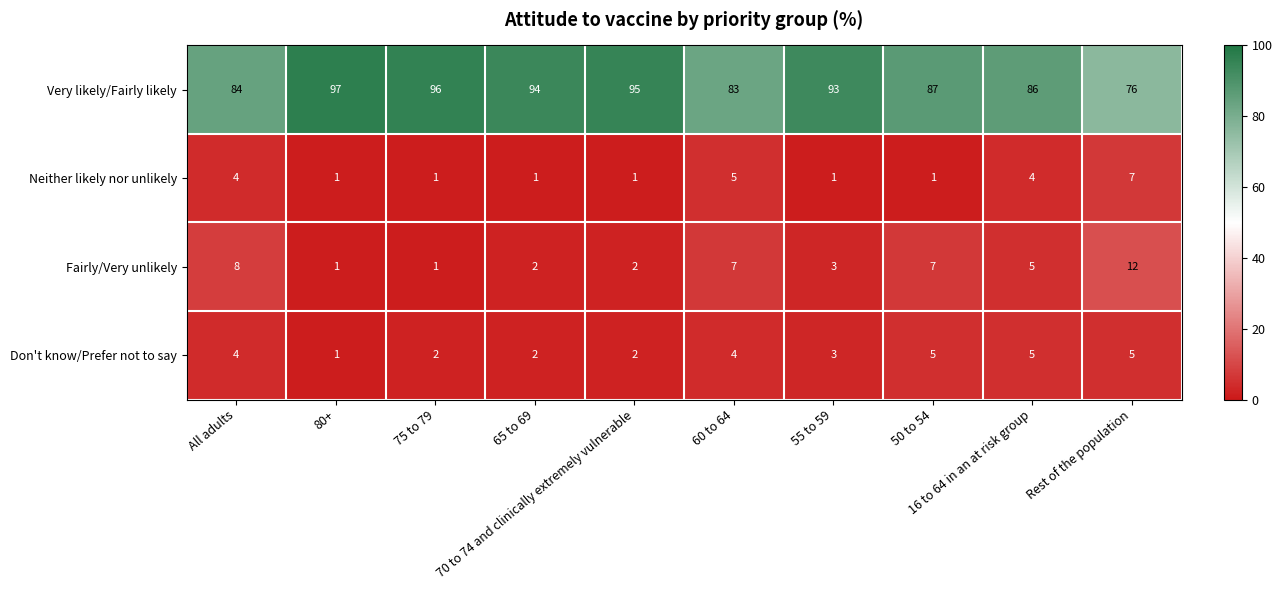

What is the sum of all Very likely/Fairly likely values?

891